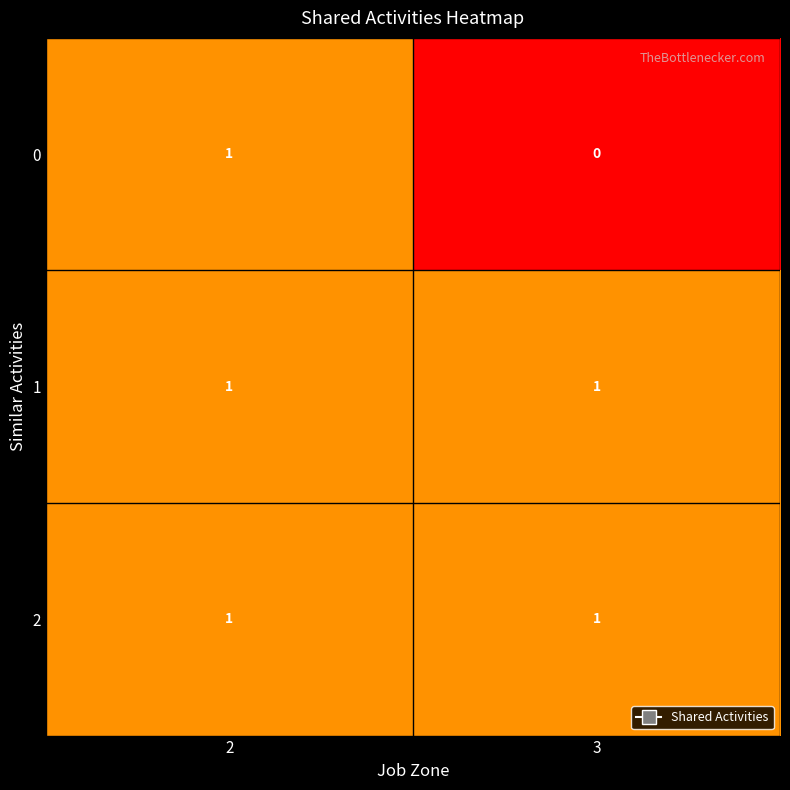

Is it true that 0 equals 1 at 2?

True